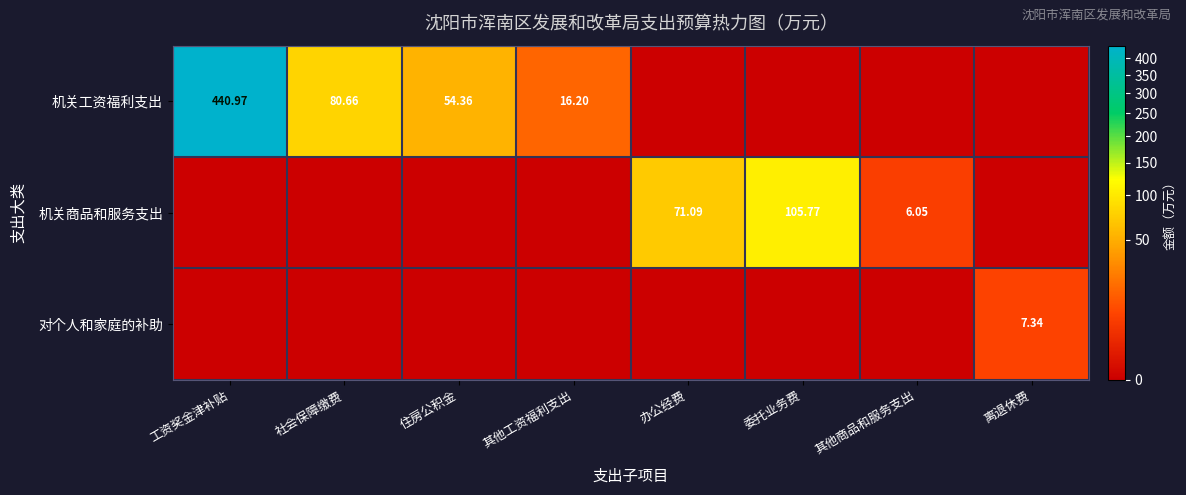

Rank the series by their maximum value, from highest to lowest.

机关工资福利支出, 机关商品和服务支出, 对个人和家庭的补助